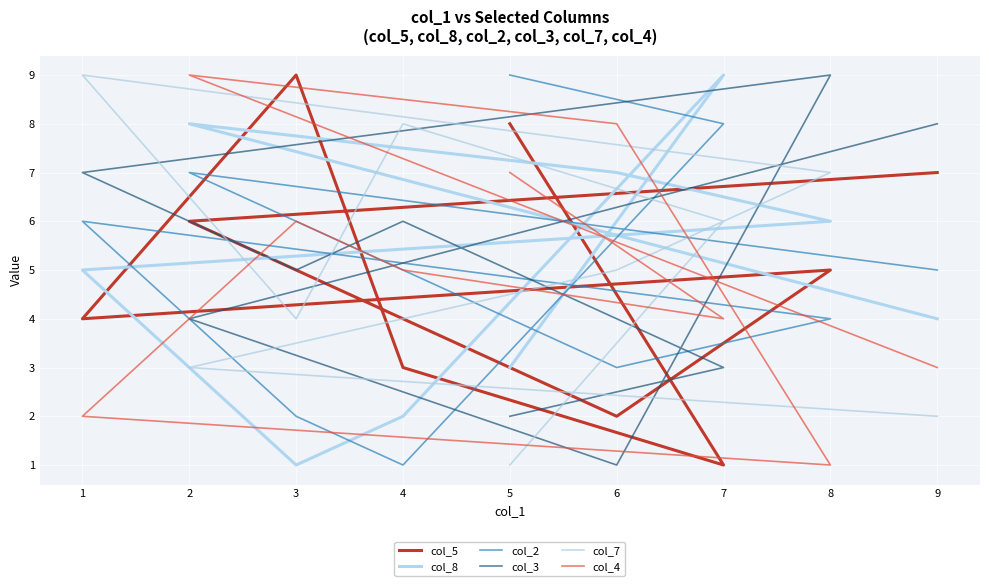

Rank the series at 3 from highest to lowest value.

col_5, col_4, col_3, col_7, col_2, col_8